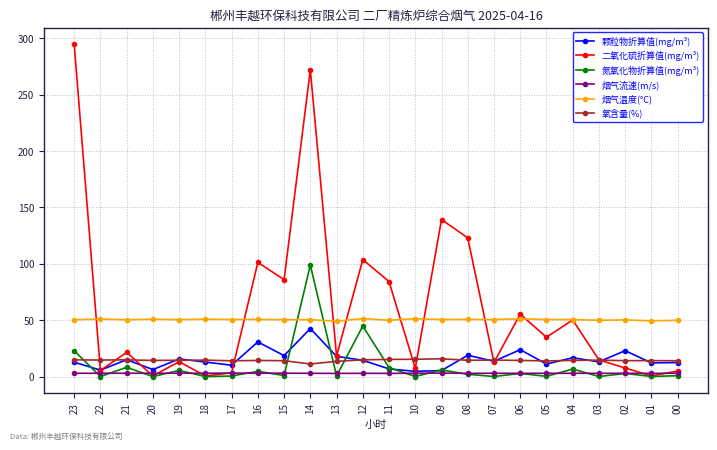

How many series are shown in this chart?

6